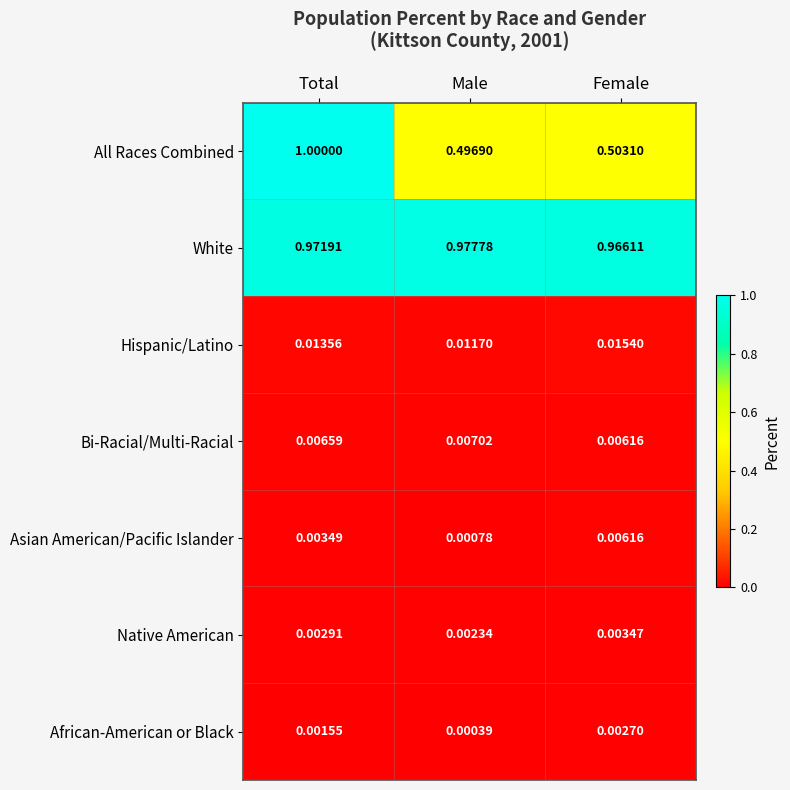

What is the total value across all series at Female?

1.5